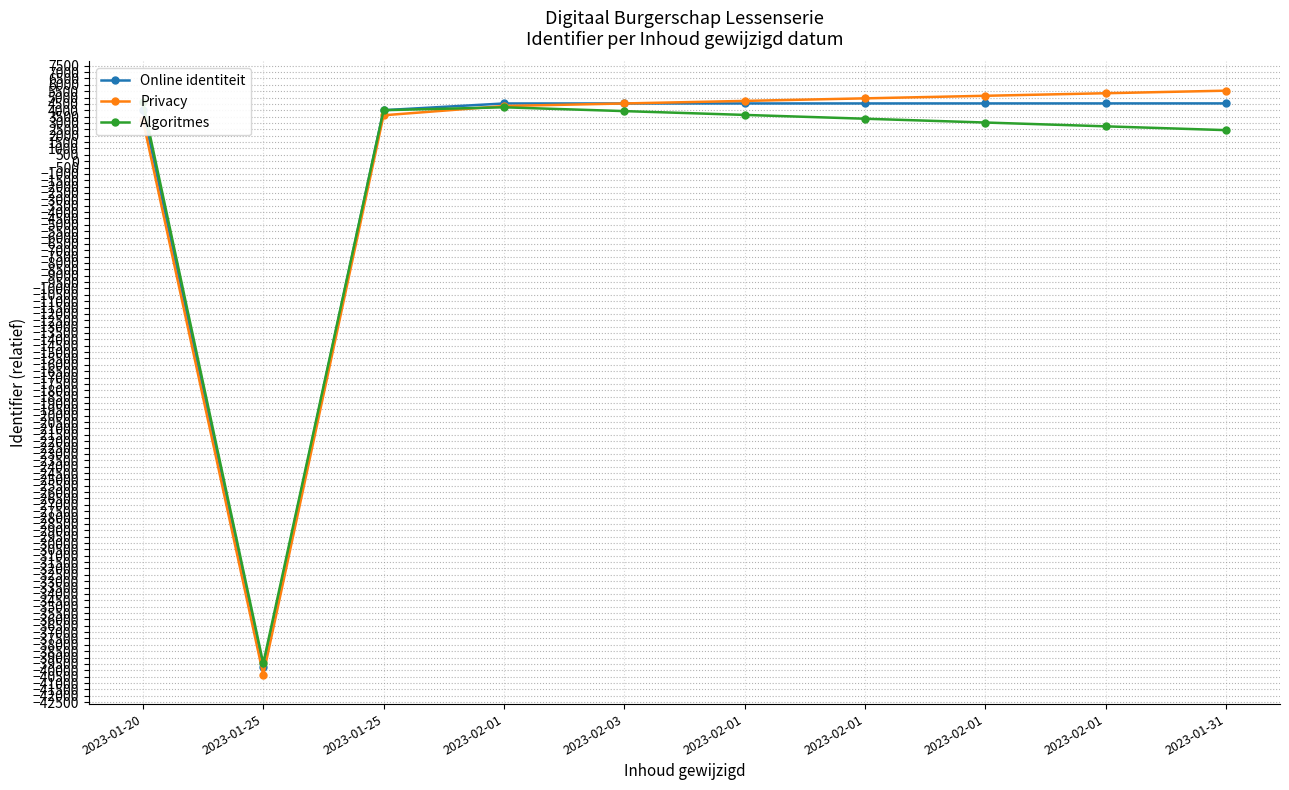

Is the value of Online identiteit at 2023-02-01 greater than the value of Algoritmes at 2023-02-03?

Yes